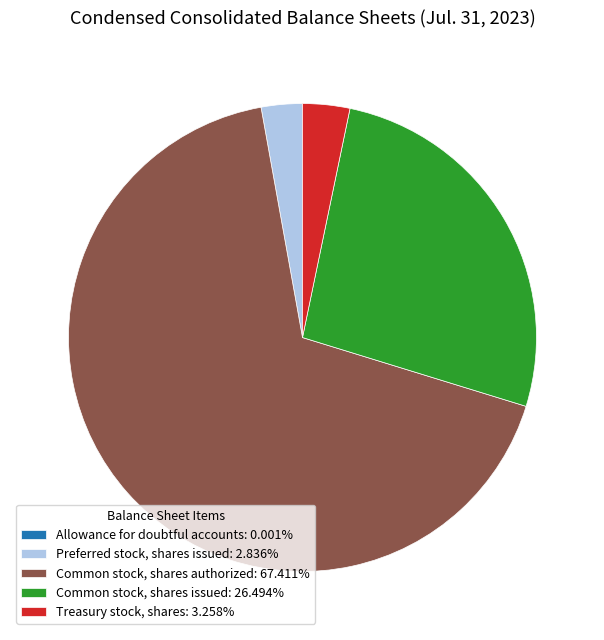

Combined, do Preferred stock, shares issued: 2.836% and Common stock, shares authorized: 67.411% account for over 50%?

Yes